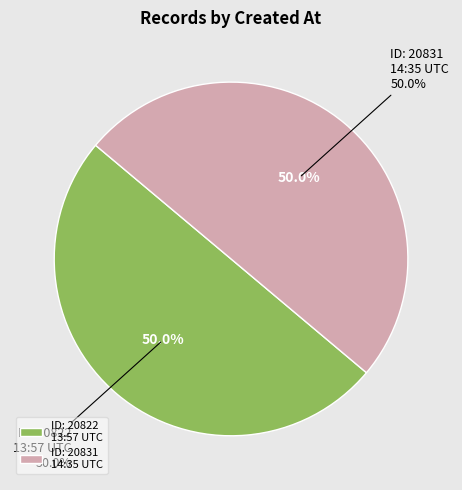

Is it true that 2013-06-17 14:35:19 UTC is 37% of the pie?

False